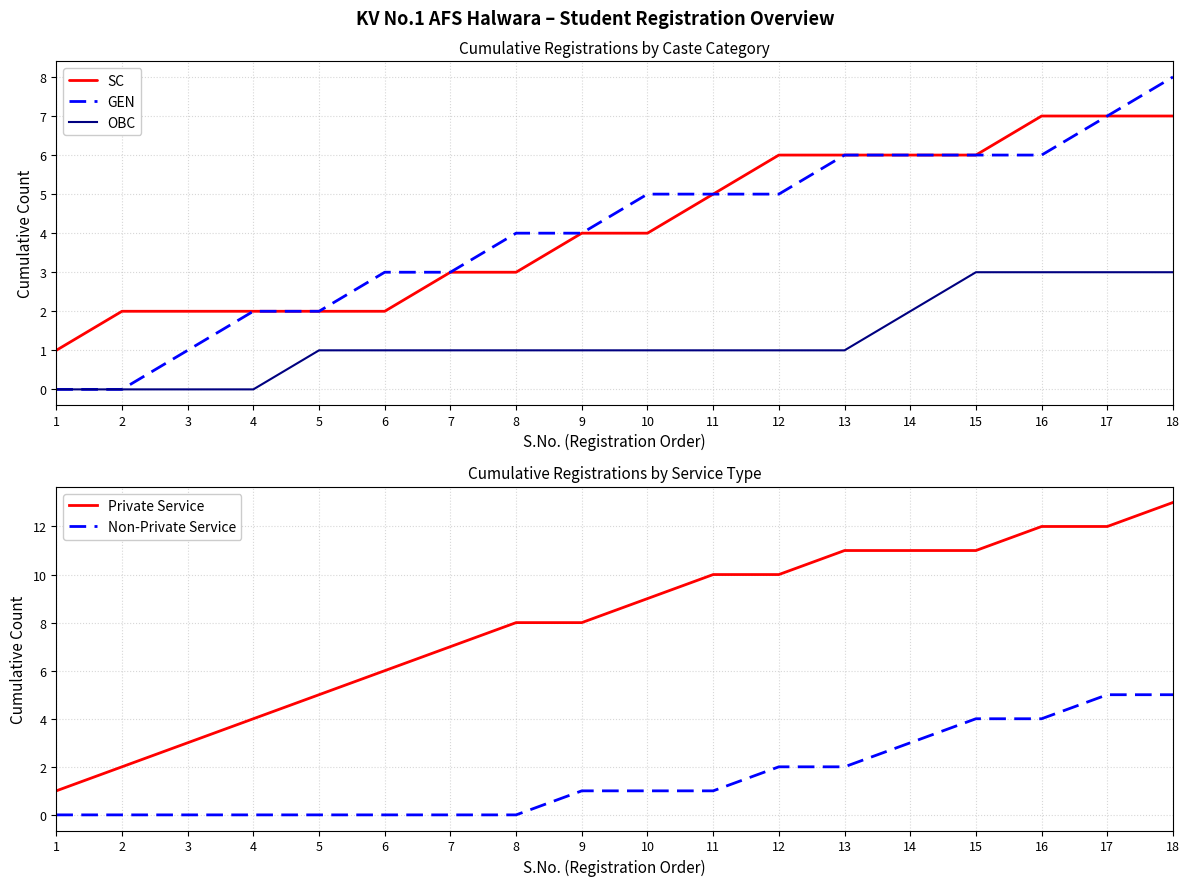

At which category is the sum across all series the highest?

18